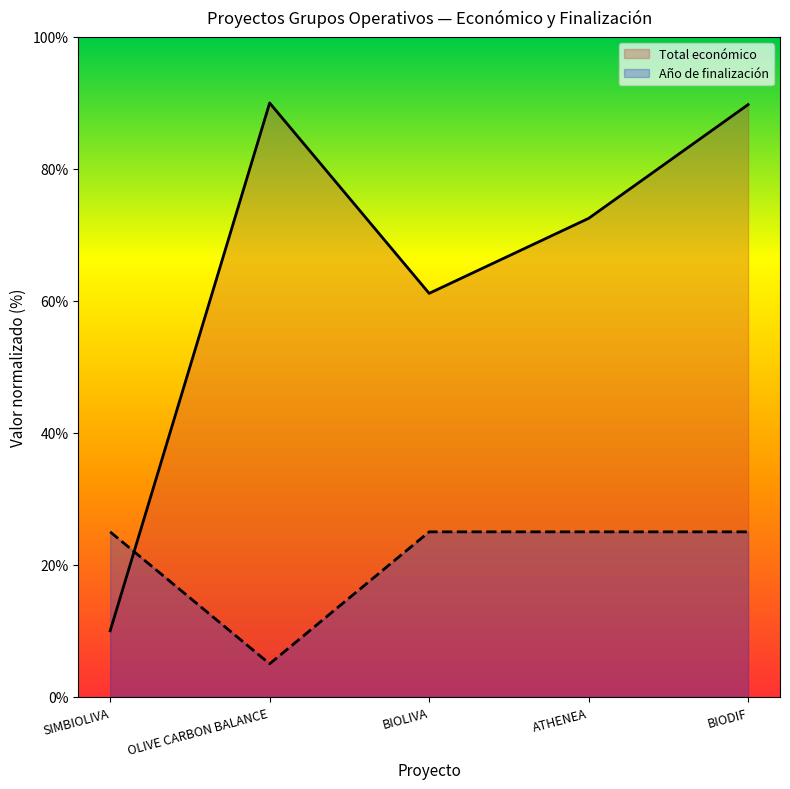

Where is Total económico nearest to the value 50?

BIOLIVA